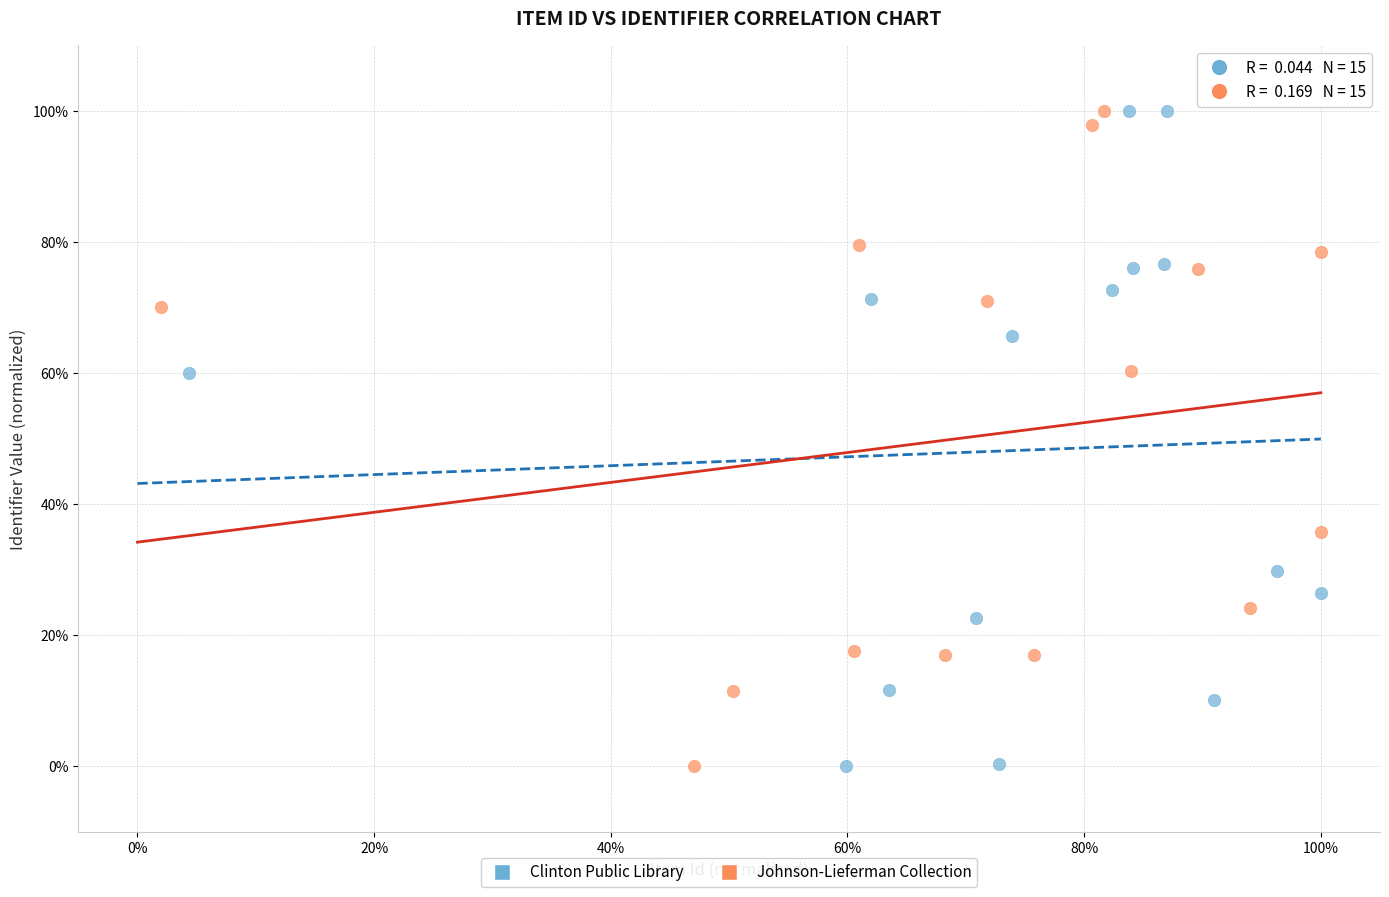

What are all the series names shown in the legend?

Clinton Public Library, Johnson-Lieferman Collection